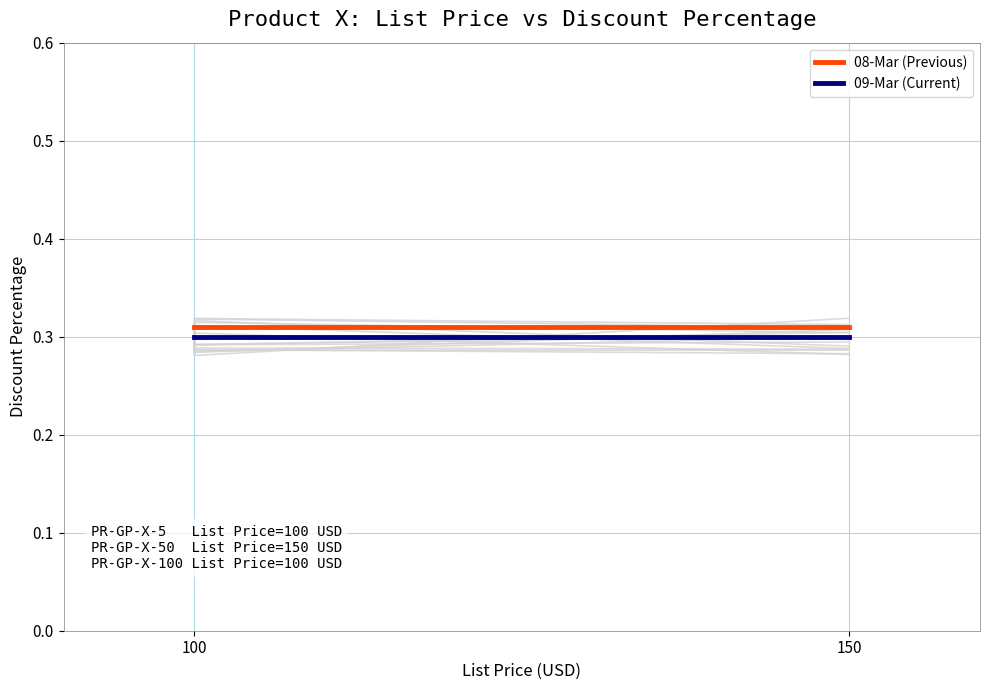

The value of 08-Mar (Previous) at 100 is 0.3. True or false?

True